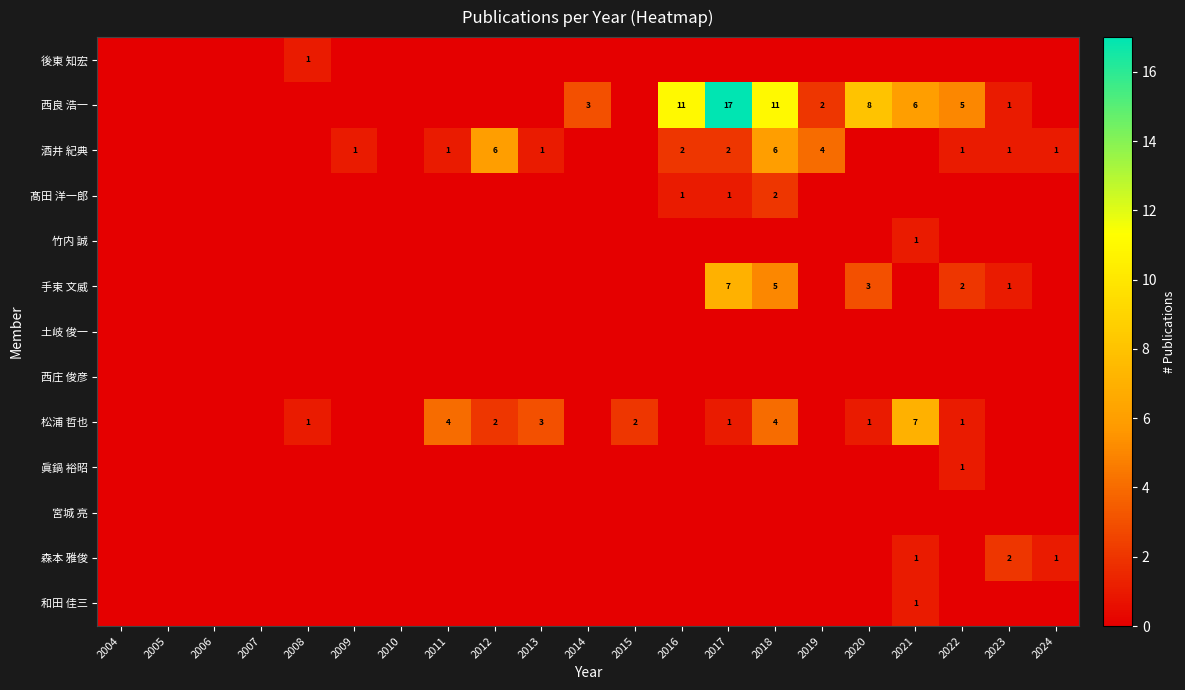

Between 2005 and 2017, which series saw the biggest shift?

西良 浩一